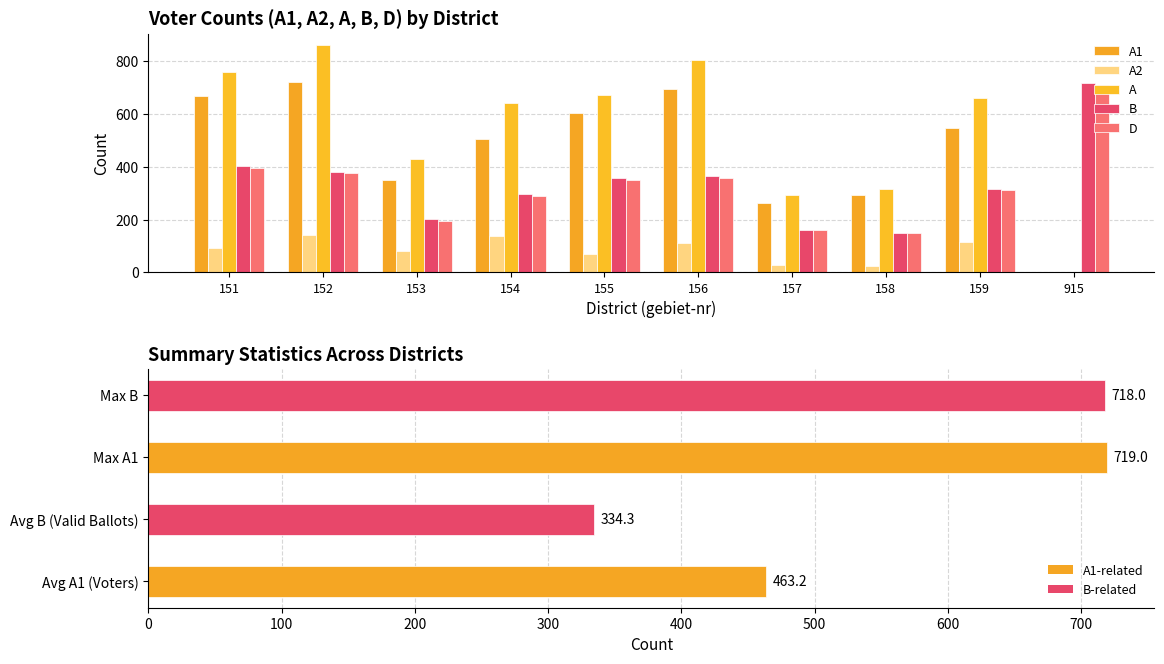

List the labels in order of B value, smallest first.

158, 157, 153, 154, 159, 155, 156, 152, 151, 915